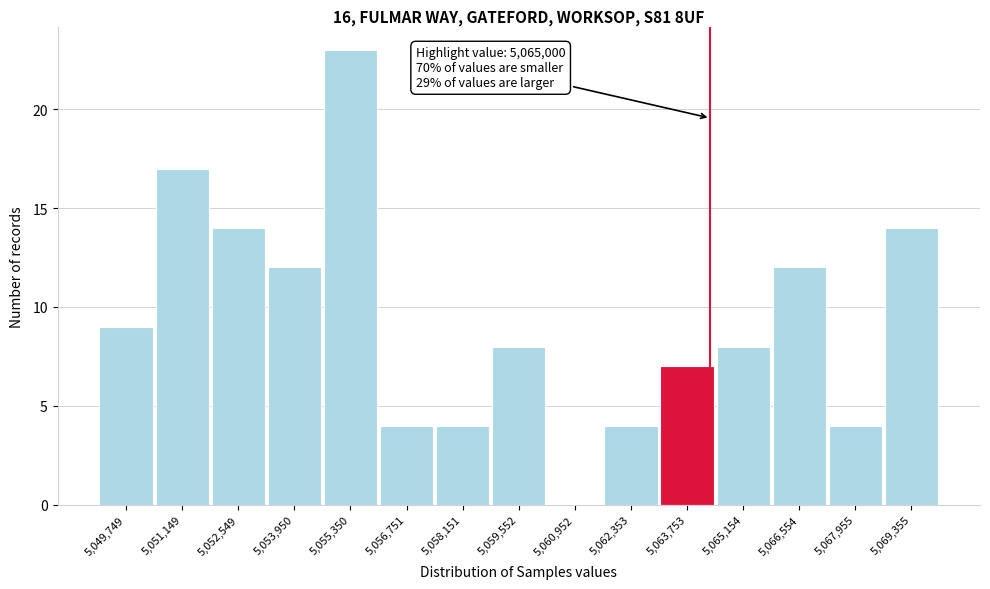

Reading left to right, extract all data points from this chart.

5,049,749=9	5,051,149=17	5,052,549=14	5,053,950=12	5,055,350=23	5,056,751=4	5,058,151=4	5,059,552=8	5,060,952=0	5,062,353=4	5,063,753=7	5,065,154=8	5,066,554=12	5,067,955=4	5,069,355=14